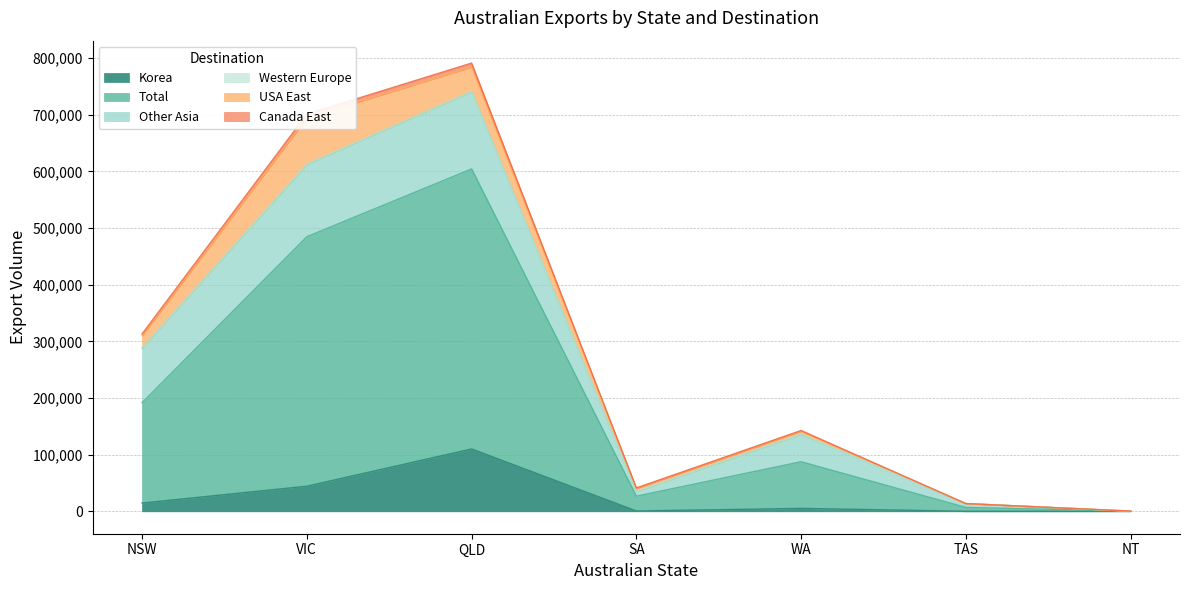

At which label is Canada East closest to 395763?

NSW